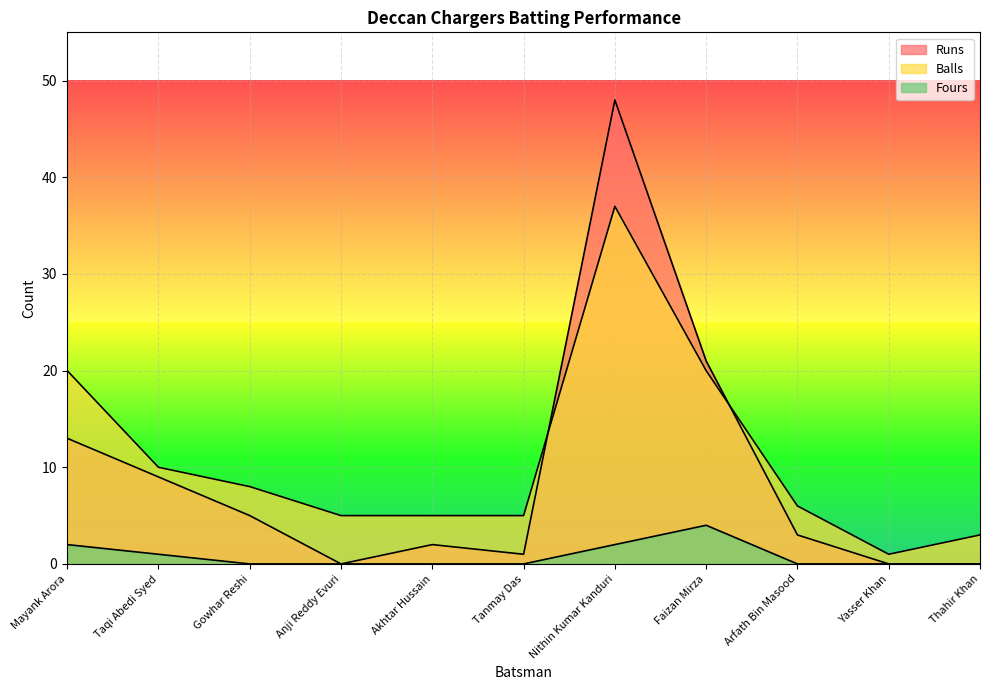

Which category has the lowest value in the Balls series?

Yasser Khan